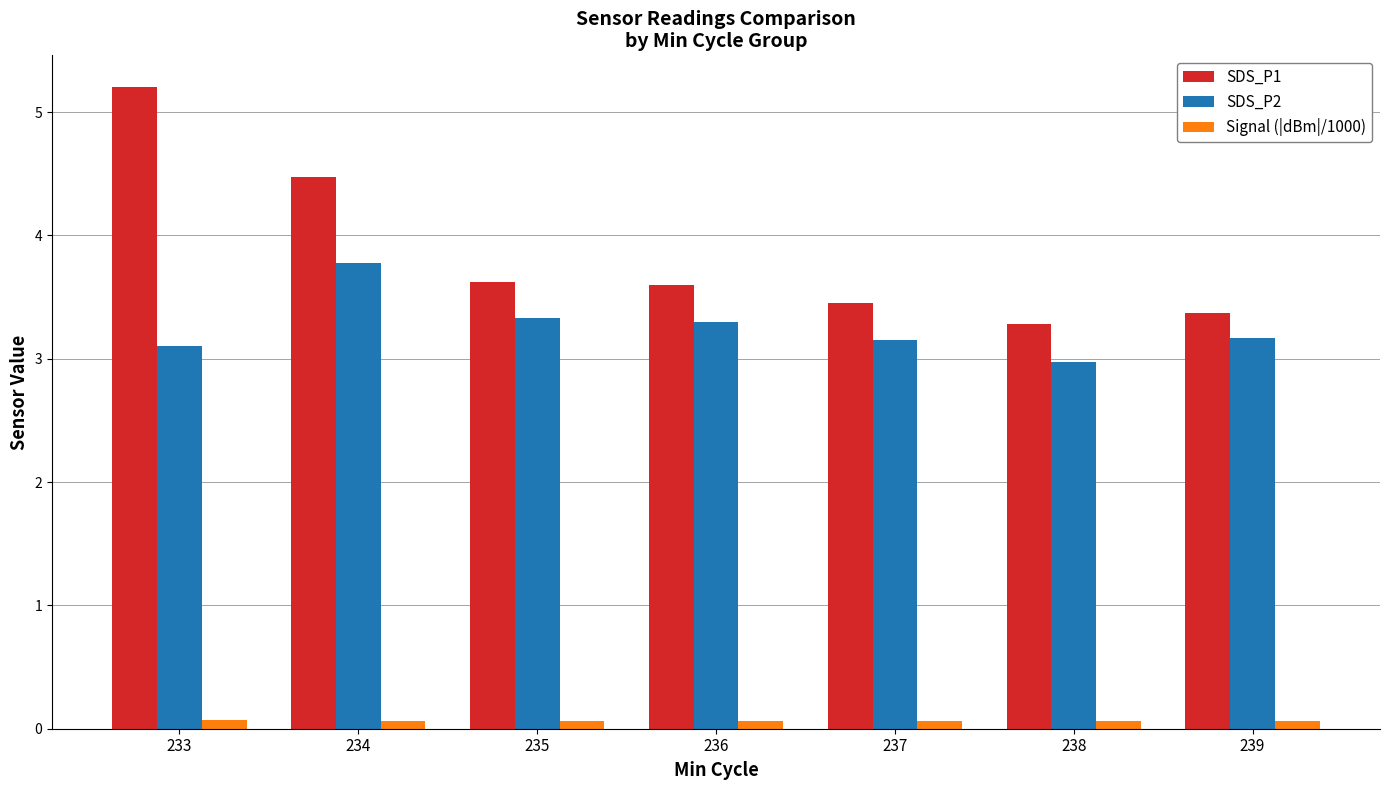

What is the minimum value for SDS_P1?

3.3